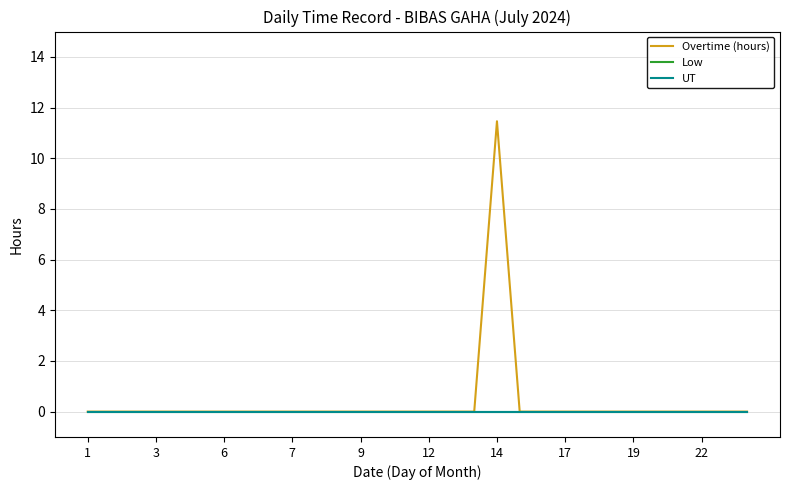

At how many categories does at least one series exceed 0?

1